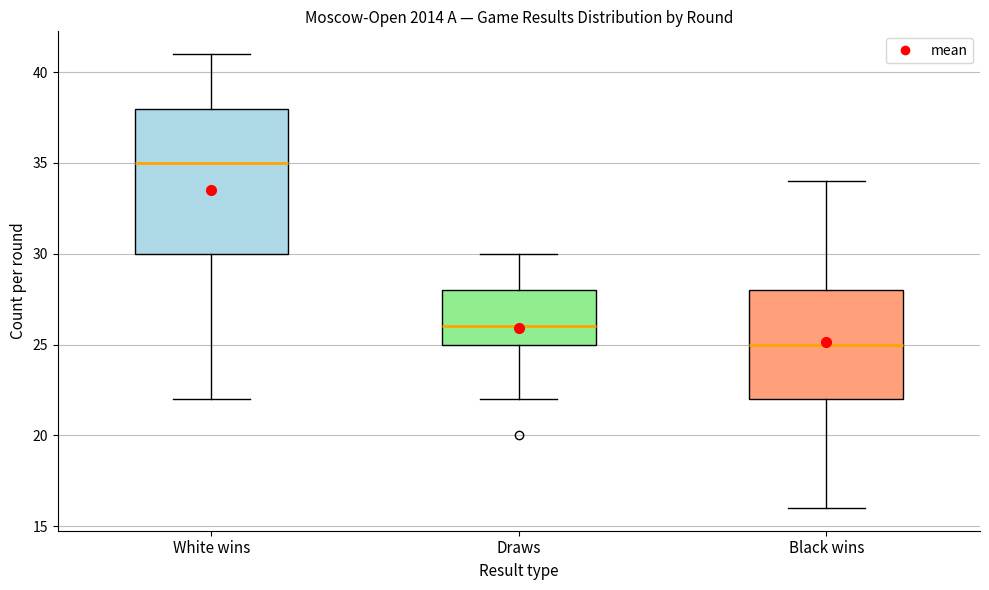

Reading left to right, transcribe this box plot: for each box, give where its median line is, the range the box spans, and where its two whiskers end, as read against the y-axis. The values are not printed on the chart, so give them approximately, as read against the axis.

White wins: median 35, box 30 to 38, whiskers 22 to 41
Draws: median 26, box 25 to 28, whiskers 22 to 30
Black wins: median 25, box 22 to 28, whiskers 16 to 34